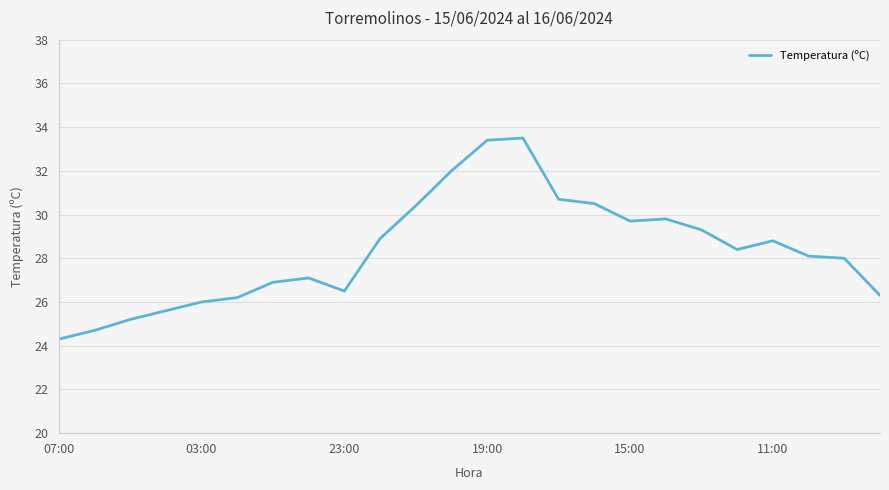

What is the difference between the maximum and minimum values?

9.2